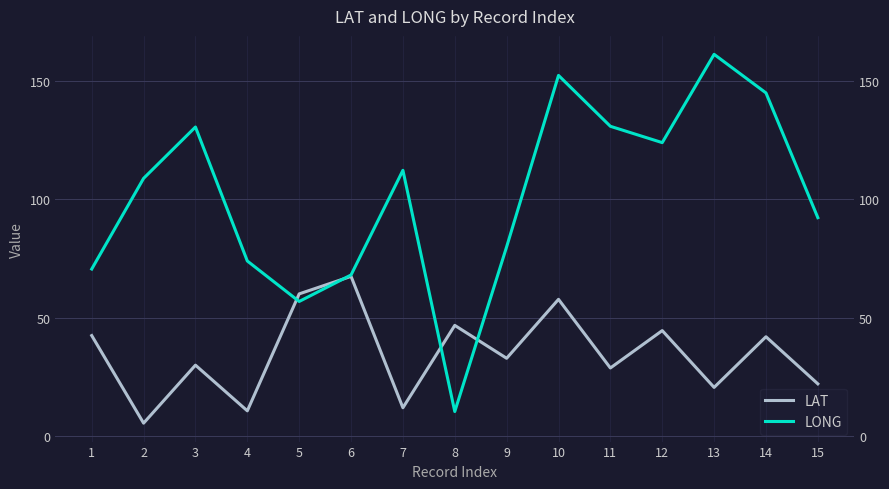

Rank the series by their maximum value, from highest to lowest.

LONG, LAT